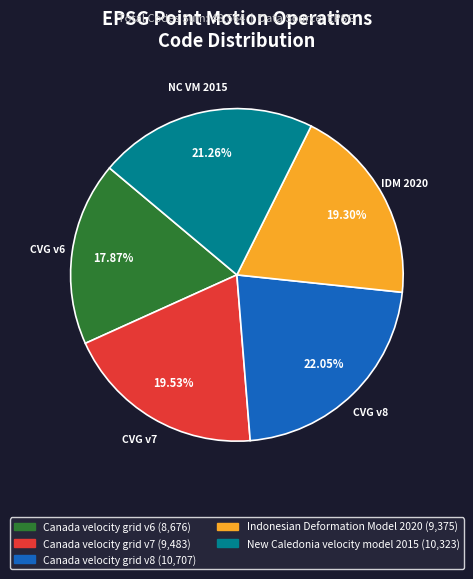

Which category has the biggest portion of the pie?

Canada velocity grid v8